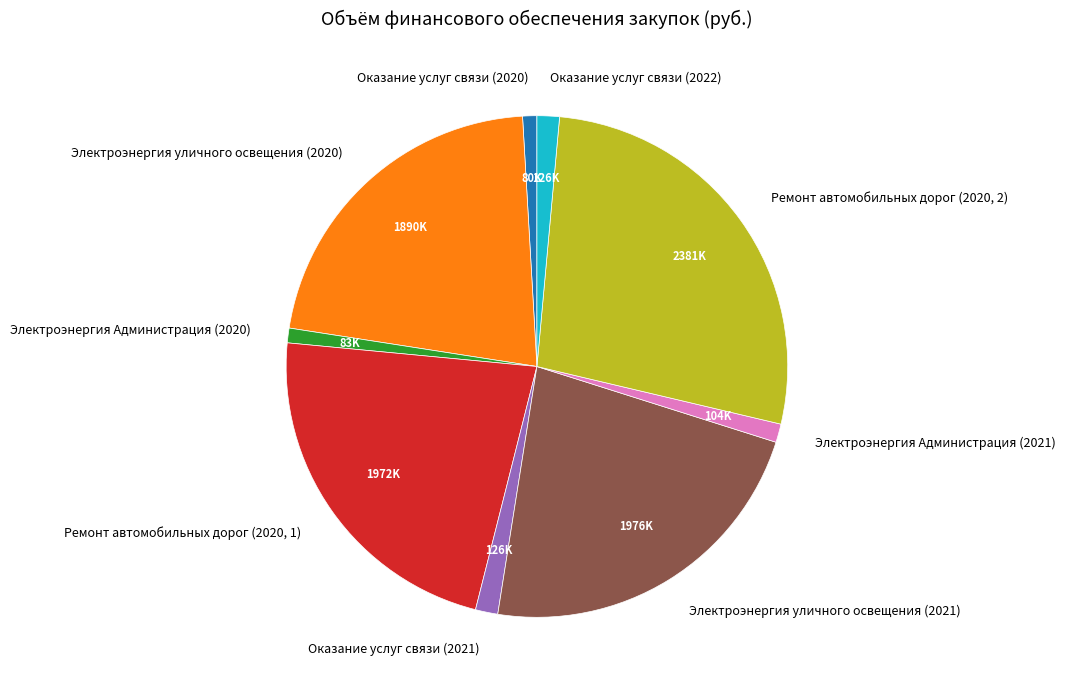

True or false: Ремонт автомобильных дорог (2020, 2) accounts for 22% of the total.

False